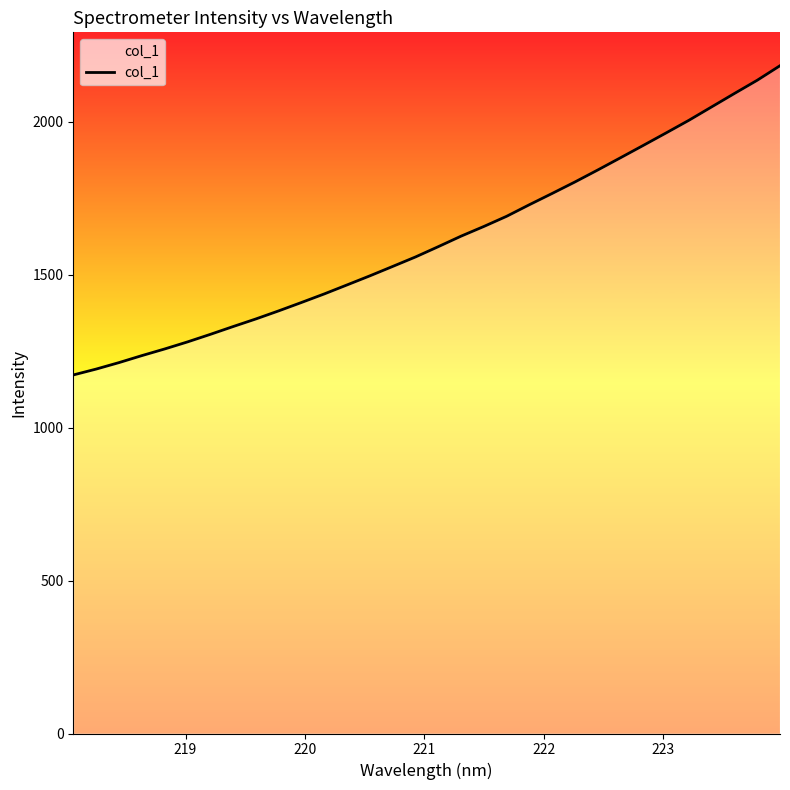

What is the maximum value shown in the chart?

2183.5